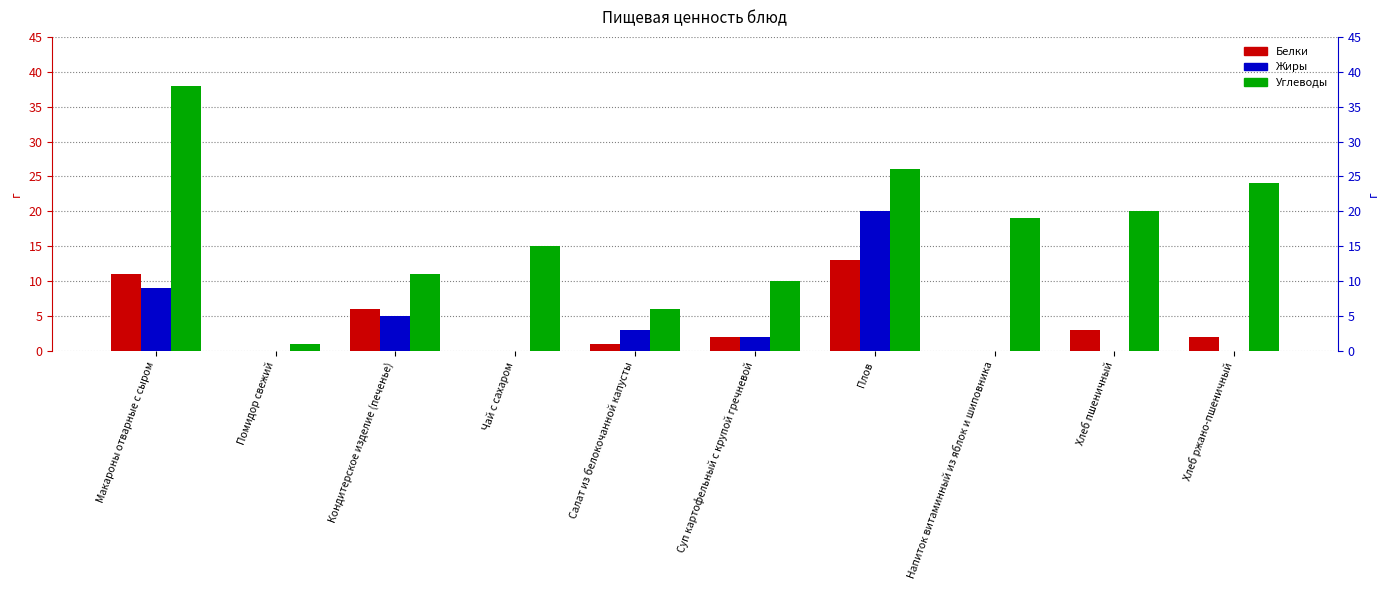

Which series has the largest total across all categories?

Углеводы